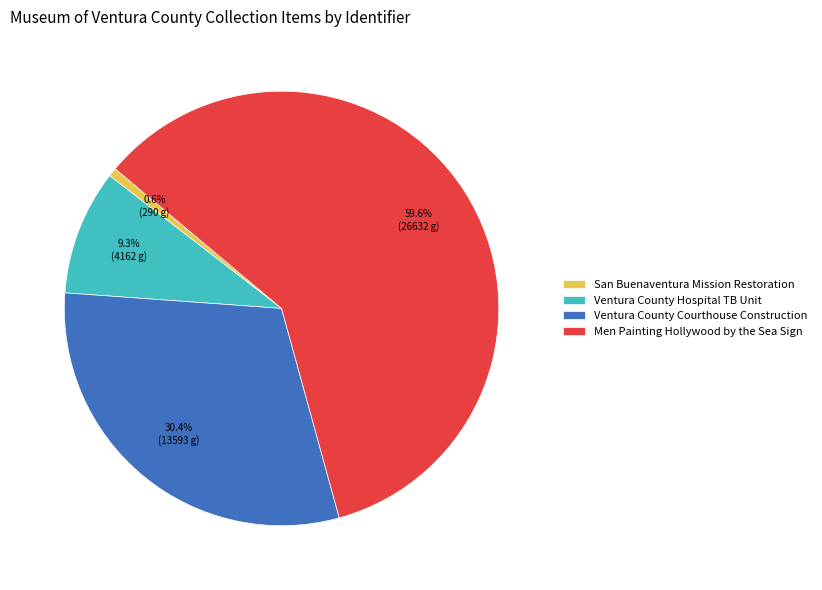

Which category has the biggest portion of the pie?

Men Painting Hollywood by the Sea Sign